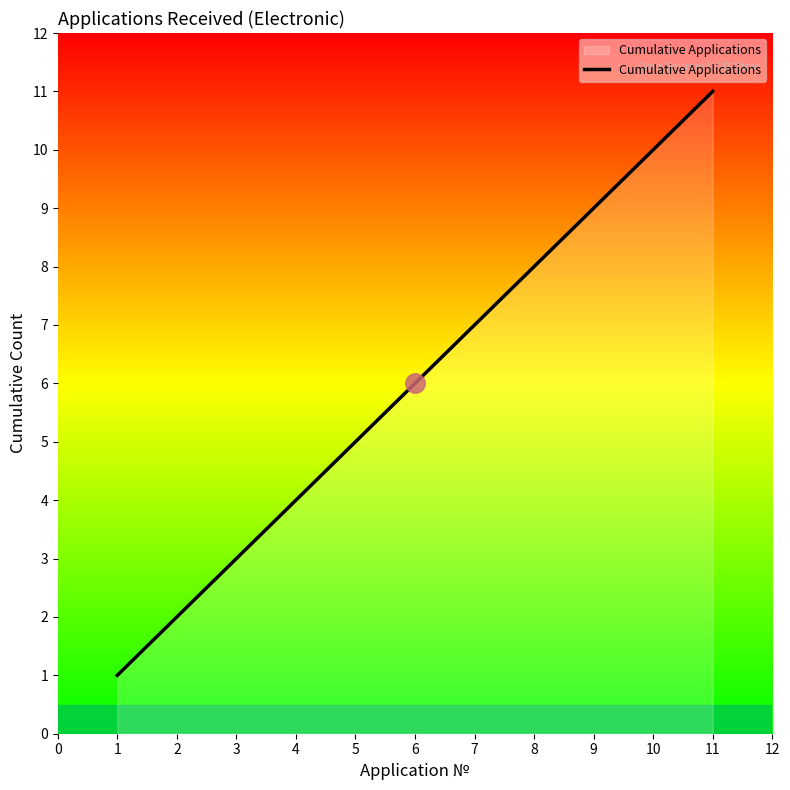

What is the difference between the maximum and minimum values?

10